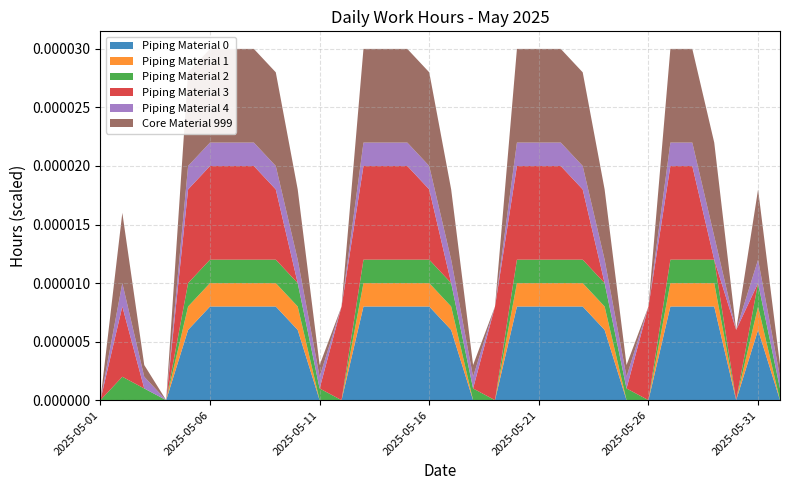

Reading left to right, what are all the values shown in this chart?

Piping Material 0: 2025-05-01=0	2025-05-02=0	2025-05-03=0	2025-05-04=0	2025-05-05=6	2025-05-06=8	2025-05-07=8	2025-05-08=8	2025-05-09=8	2025-05-10=6	2025-05-11=0	2025-05-12=0	2025-05-13=8	2025-05-14=8	2025-05-15=8	2025-05-16=8	2025-05-17=6	2025-05-18=0	2025-05-19=0	2025-05-20=8	2025-05-21=8	2025-05-22=8	2025-05-23=8	2025-05-24=6	2025-05-25=0	2025-05-26=0	2025-05-27=8	2025-05-28=8	2025-05-29=8	2025-05-30=0	2025-05-31=6	2025-06-01=0
Piping Material 1: 2025-05-01=0	2025-05-02=0	2025-05-03=0	2025-05-04=0	2025-05-05=2	2025-05-06=2	2025-05-07=2	2025-05-08=2	2025-05-09=2	2025-05-10=2	2025-05-11=0	2025-05-12=0	2025-05-13=2	2025-05-14=2	2025-05-15=2	2025-05-16=2	2025-05-17=2	2025-05-18=0	2025-05-19=0	2025-05-20=2	2025-05-21=2	2025-05-22=2	2025-05-23=2	2025-05-24=2	2025-05-25=0	2025-05-26=0	2025-05-27=2	2025-05-28=2	2025-05-29=2	2025-05-30=0	2025-05-31=2	2025-06-01=0
Piping Material 2: 2025-05-01=0	2025-05-02=2	2025-05-03=1	2025-05-04=0	2025-05-05=2	2025-05-06=2	2025-05-07=2	2025-05-08=2	2025-05-09=2	2025-05-10=2	2025-05-11=1	2025-05-12=0	2025-05-13=2	2025-05-14=2	2025-05-15=2	2025-05-16=2	2025-05-17=2	2025-05-18=1	2025-05-19=0	2025-05-20=2	2025-05-21=2	2025-05-22=2	2025-05-23=2	2025-05-24=2	2025-05-25=1	2025-05-26=0	2025-05-27=2	2025-05-28=2	2025-05-29=2	2025-05-30=0	2025-05-31=2	2025-06-01=1
Piping Material 3: 2025-05-01=0	2025-05-02=6	2025-05-03=0	2025-05-04=0	2025-05-05=8	2025-05-06=8	2025-05-07=8	2025-05-08=8	2025-05-09=6	2025-05-10=0	2025-05-11=0	2025-05-12=8	2025-05-13=8	2025-05-14=8	2025-05-15=8	2025-05-16=6	2025-05-17=0	2025-05-18=0	2025-05-19=8	2025-05-20=8	2025-05-21=8	2025-05-22=8	2025-05-23=6	2025-05-24=0	2025-05-25=0	2025-05-26=8	2025-05-27=8	2025-05-28=8	2025-05-29=0	2025-05-30=6	2025-05-31=0	2025-06-01=0
Piping Material 4: 2025-05-01=0	2025-05-02=2	2025-05-03=1	2025-05-04=0	2025-05-05=2	2025-05-06=2	2025-05-07=2	2025-05-08=2	2025-05-09=2	2025-05-10=2	2025-05-11=1	2025-05-12=0	2025-05-13=2	2025-05-14=2	2025-05-15=2	2025-05-16=2	2025-05-17=2	2025-05-18=1	2025-05-19=0	2025-05-20=2	2025-05-21=2	2025-05-22=2	2025-05-23=2	2025-05-24=2	2025-05-25=1	2025-05-26=0	2025-05-27=2	2025-05-28=2	2025-05-29=2	2025-05-30=0	2025-05-31=2	2025-06-01=1
Core Material 999: 2025-05-01=0	2025-05-02=6	2025-05-03=1	2025-05-04=0	2025-05-05=8	2025-05-06=8	2025-05-07=8	2025-05-08=8	2025-05-09=8	2025-05-10=6	2025-05-11=1	2025-05-12=0	2025-05-13=8	2025-05-14=8	2025-05-15=8	2025-05-16=8	2025-05-17=6	2025-05-18=1	2025-05-19=0	2025-05-20=8	2025-05-21=8	2025-05-22=8	2025-05-23=8	2025-05-24=6	2025-05-25=1	2025-05-26=0	2025-05-27=8	2025-05-28=8	2025-05-29=8	2025-05-30=0	2025-05-31=6	2025-06-01=1